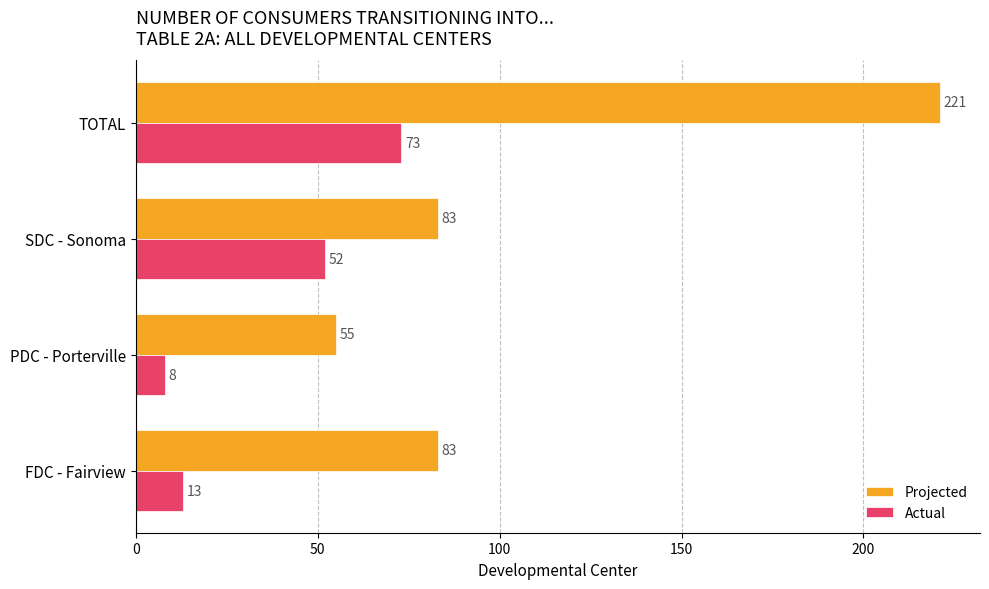

What are all the series names shown in the legend?

Projected, Actual